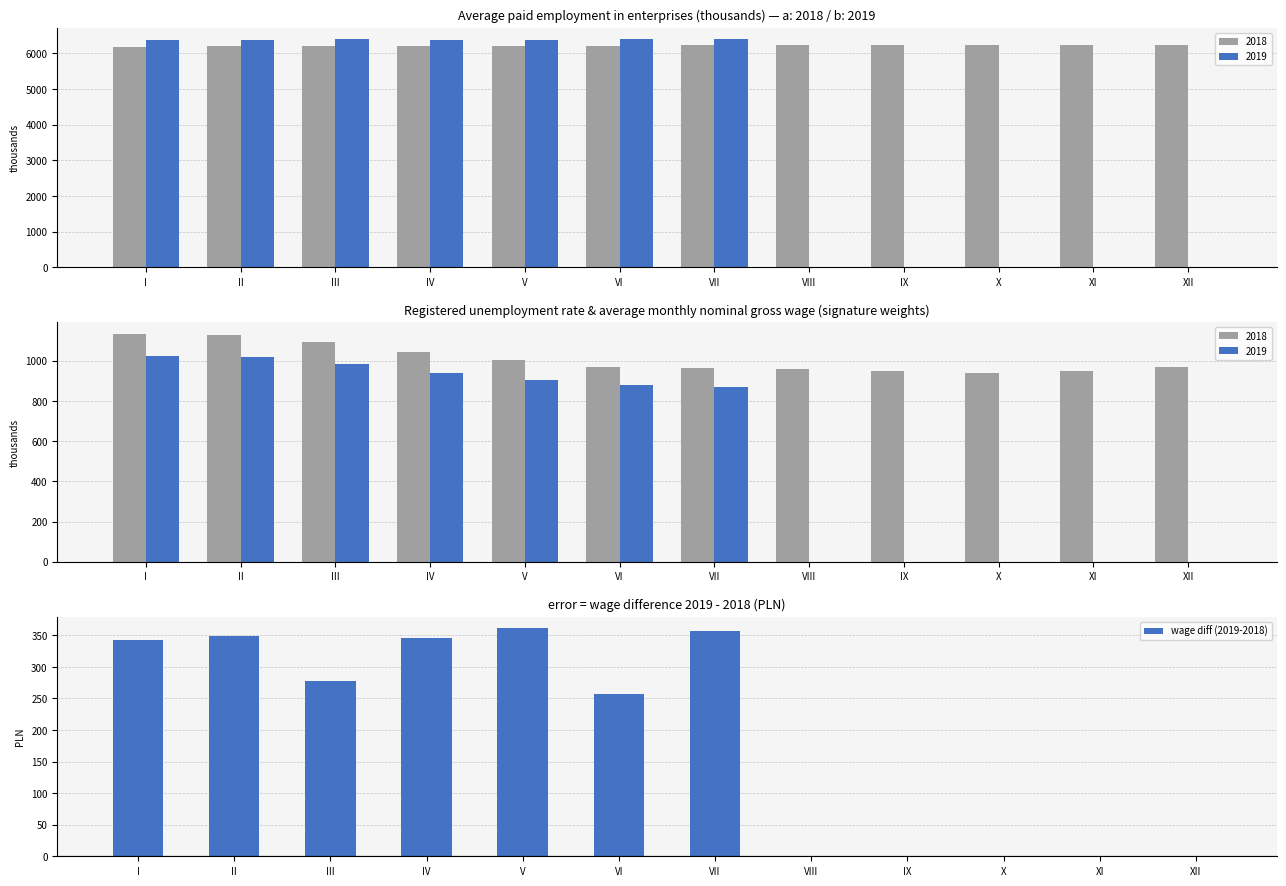

The chart shows a value of 137.7 at VI. True or false?

False